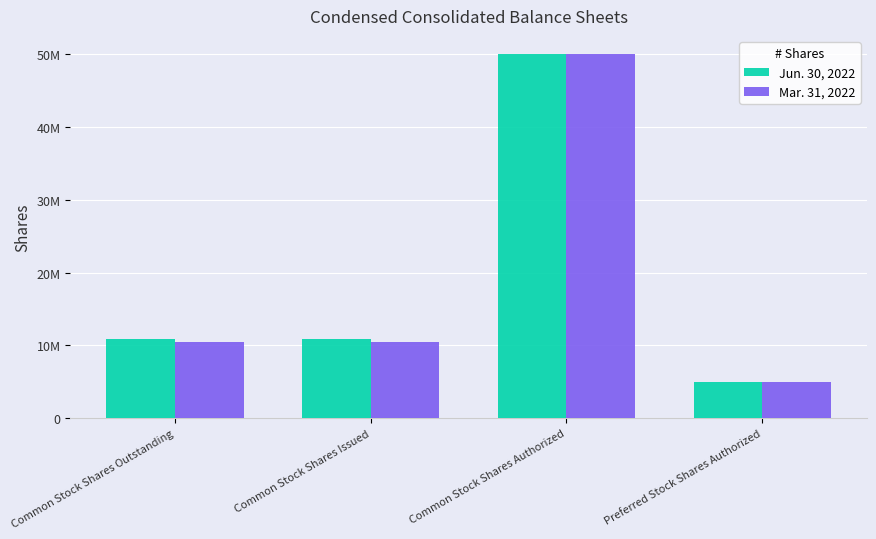

The value of Jun. 30, 2022 at Common Stock Shares Authorized is 67079264. True or false?

False